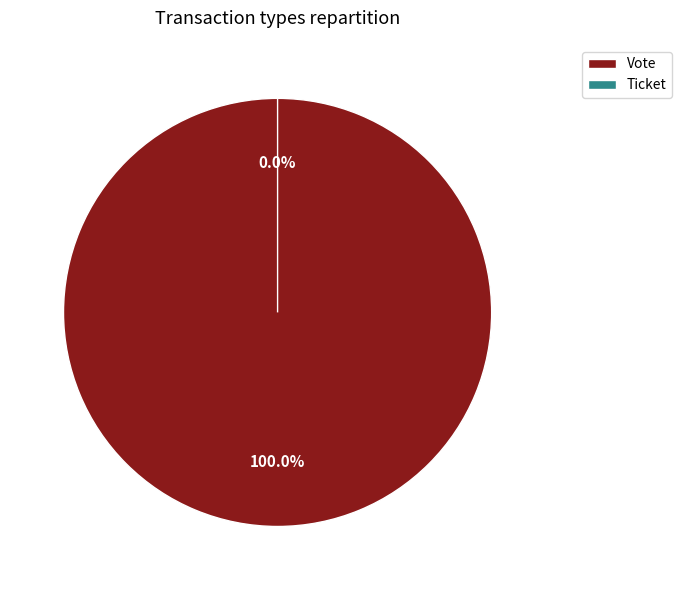

What percentage is the Vote slice, to the nearest percent?

100%